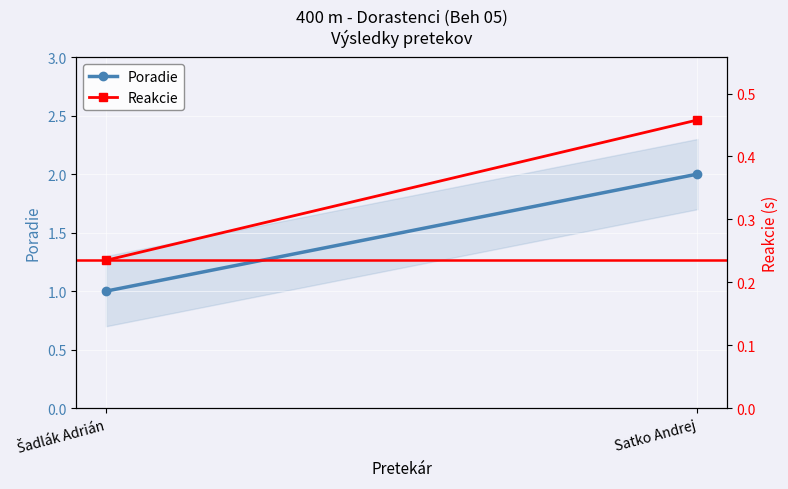

What position from the left is Satko Andrej?

2